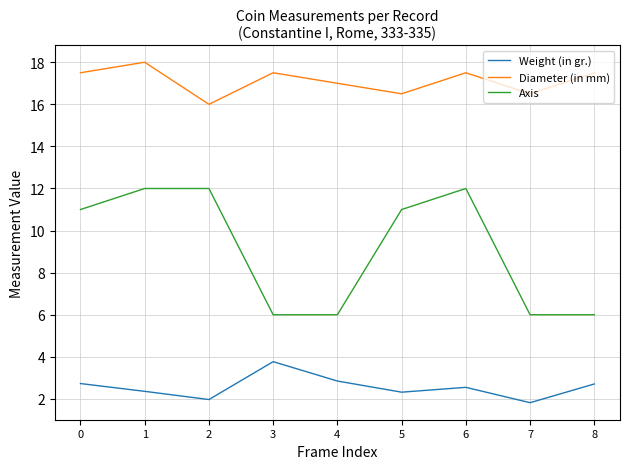

At which label does Diameter (in mm) reach its peak?

1